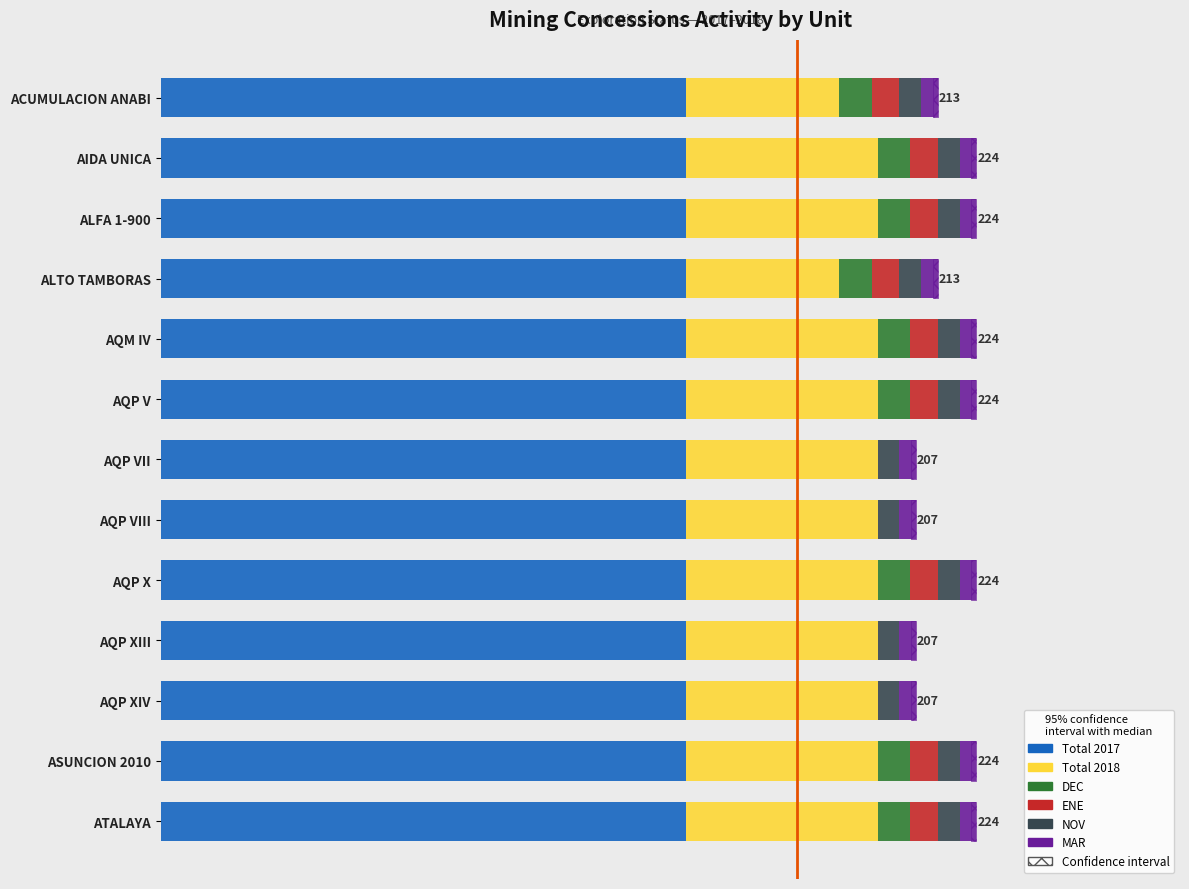

Which series has the largest range (max minus min)?

Total 2018